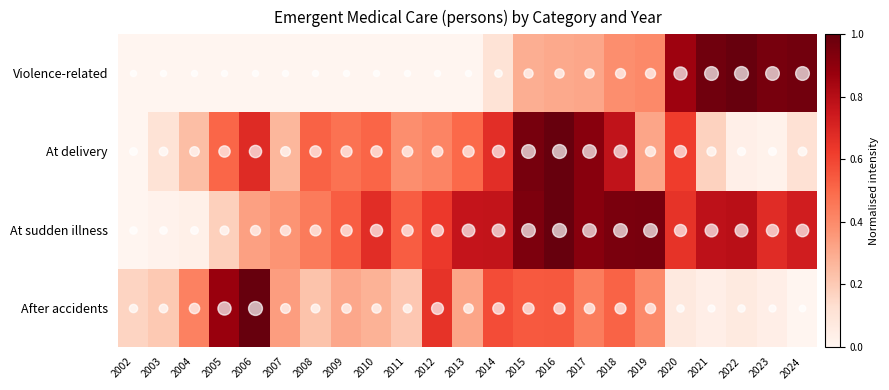

How many categories are shown in the chart?

23